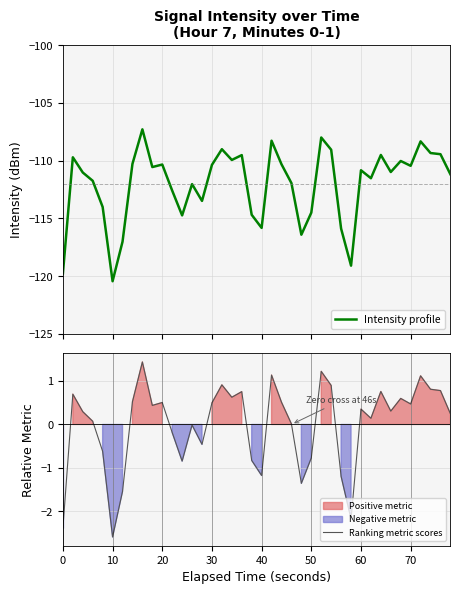

What is the lowest value of the Intensity profile series?

-120.4